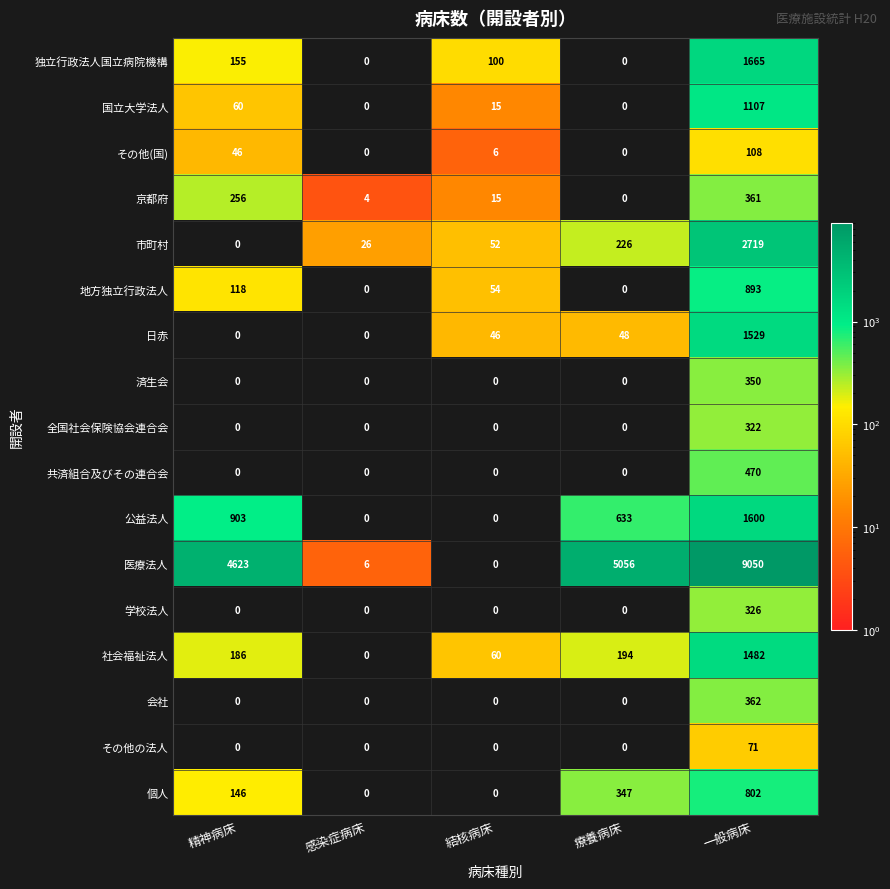

Is it true that その他(国) equals 46 at 精神病床?

True